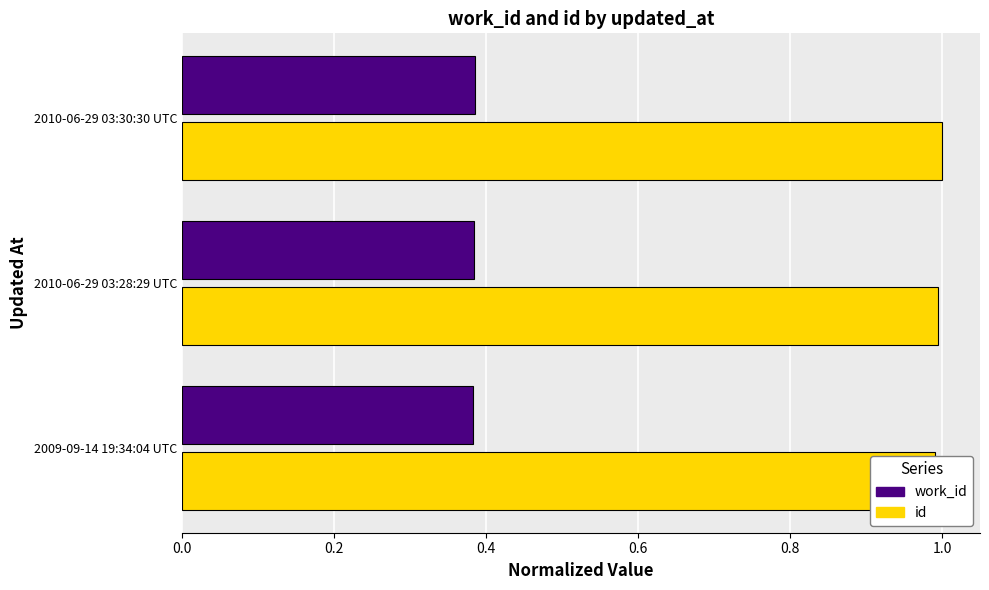

Which series has the largest total across all categories?

id